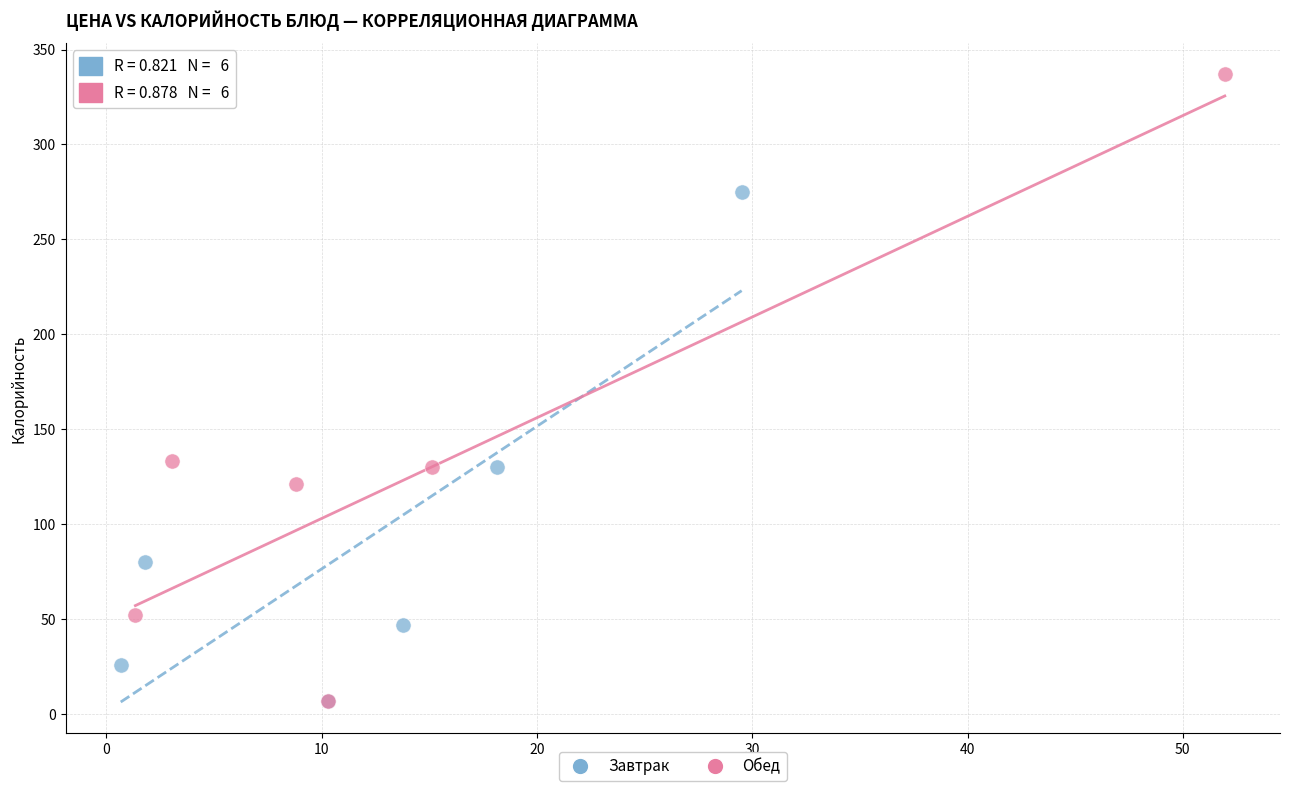

Which series has the widest spread of Y values?

Обед